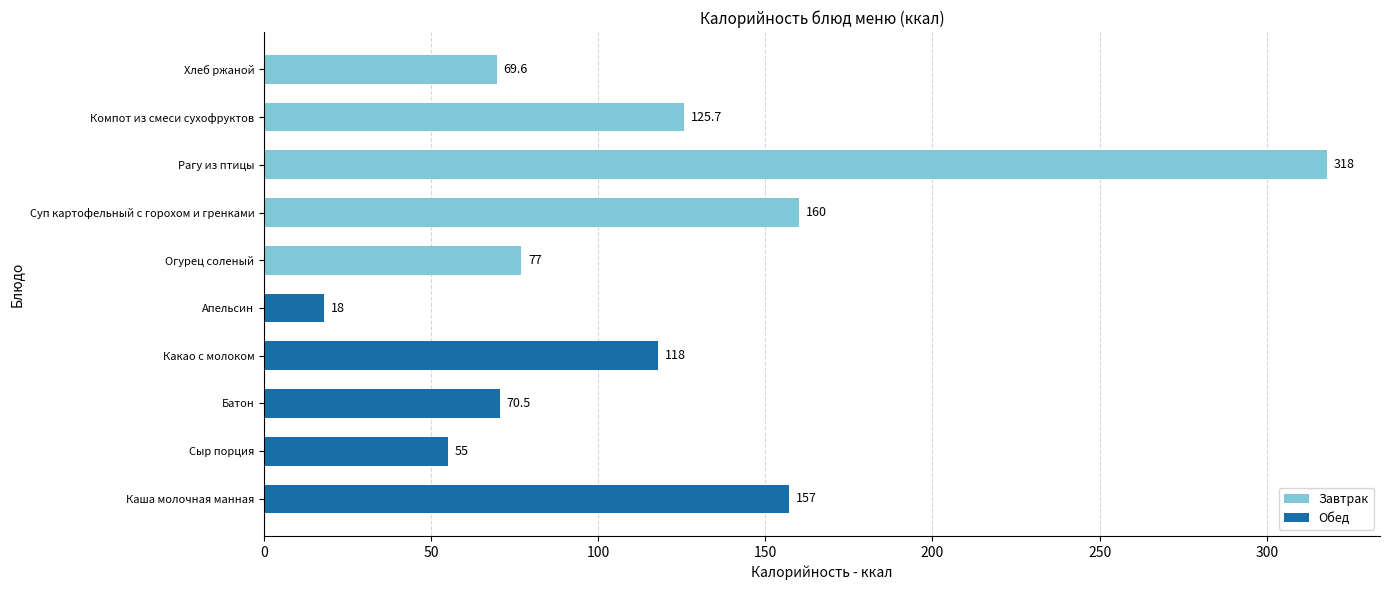

What is the average value of the Обед series?

83.7